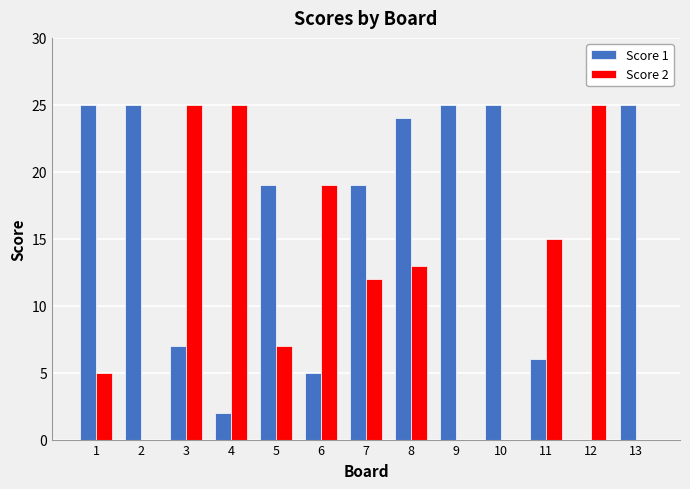

Is the value of Score 2 at 13 greater than the value of Score 1 at 9?

No